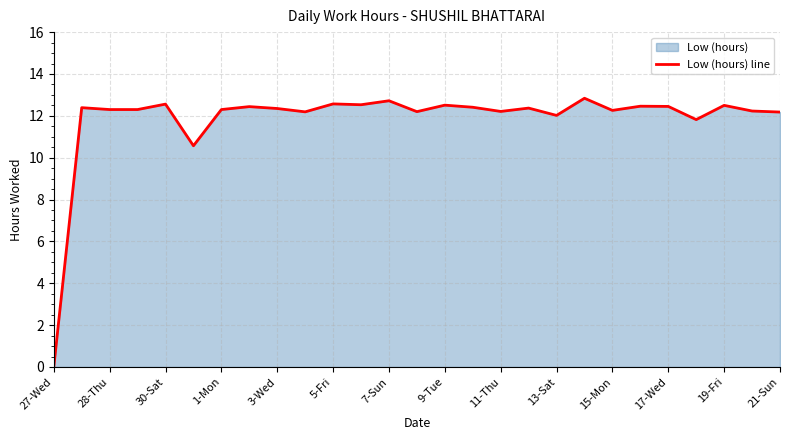

How many points are lower than both their immediate neighbors (excluding endpoints)?

8